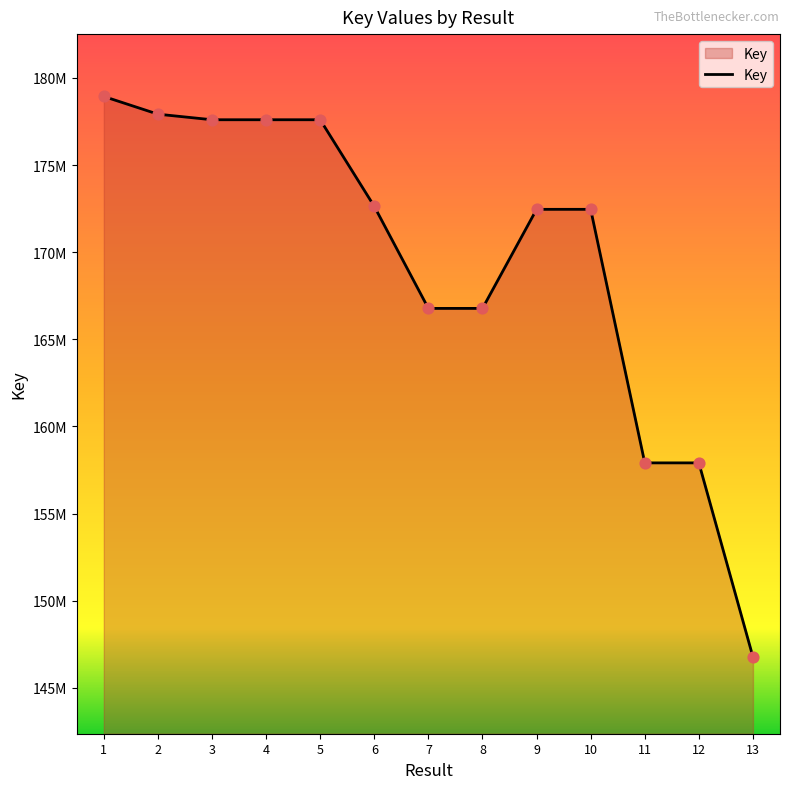

Is this an area chart (filled region under the line)?

Yes